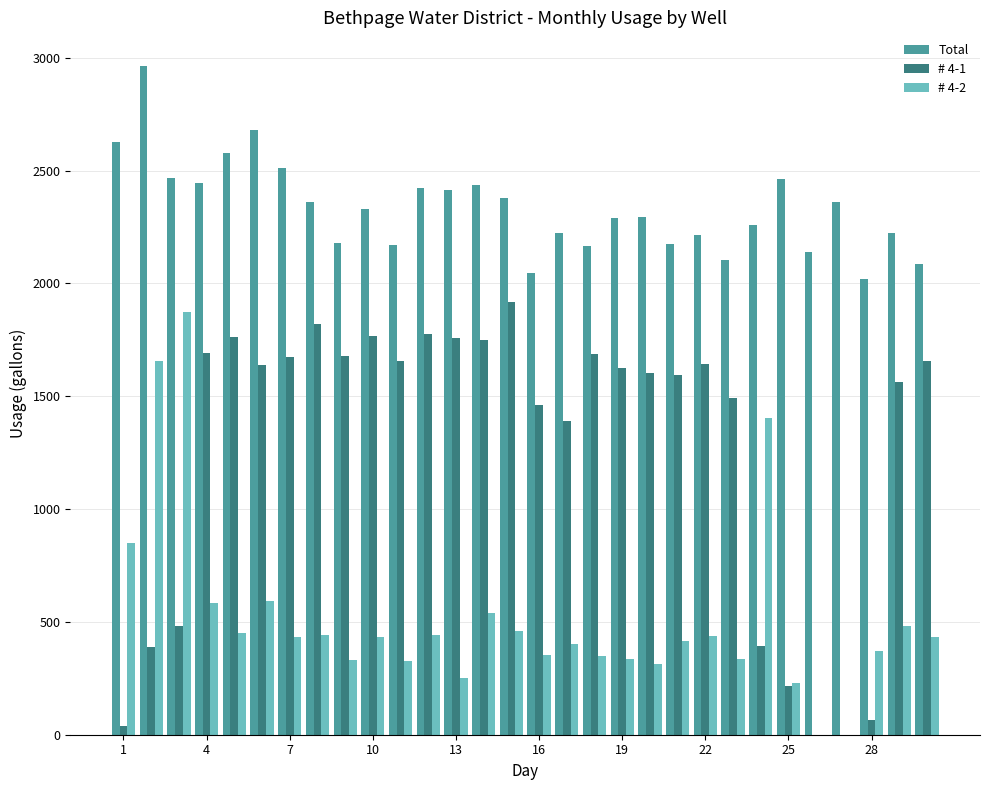

What is the sum of all Total values?

70028